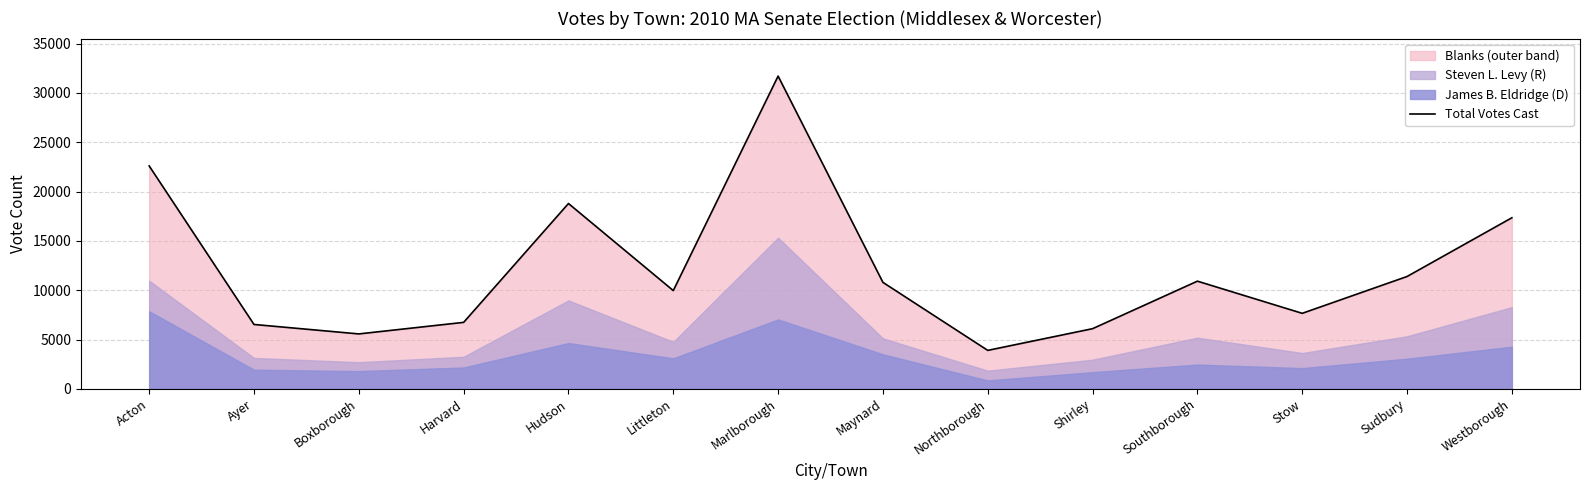

List the labels in order of value, smallest first.

Northborough, Boxborough, Shirley, Ayer, Harvard, Stow, Littleton, Maynard, Southborough, Sudbury, Westborough, Hudson, Acton, Marlborough